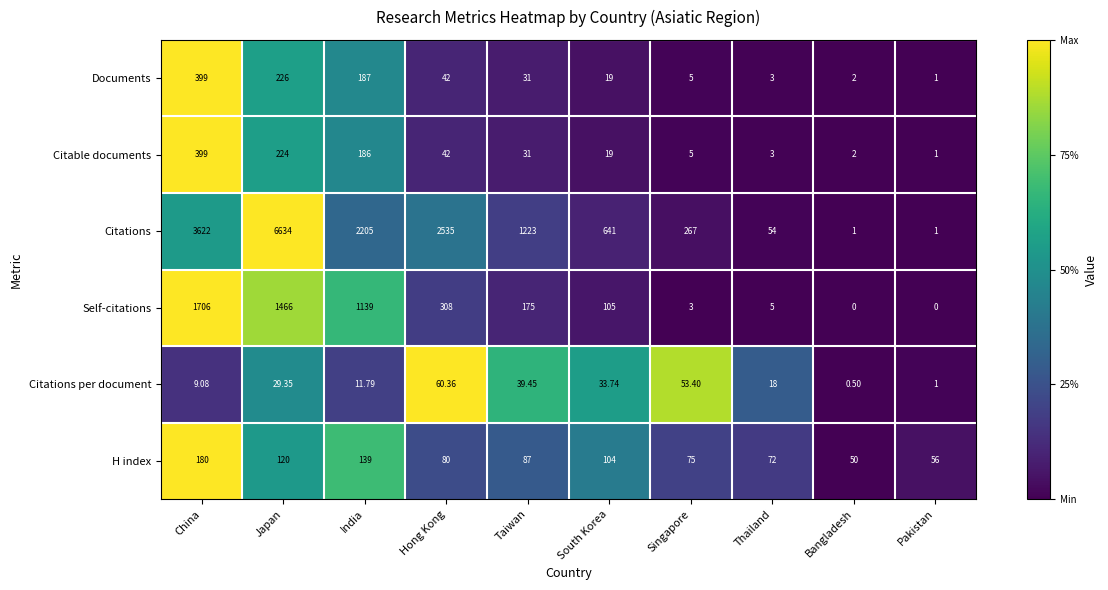

Between India and Hong Kong, which series saw the biggest shift?

Self-citations